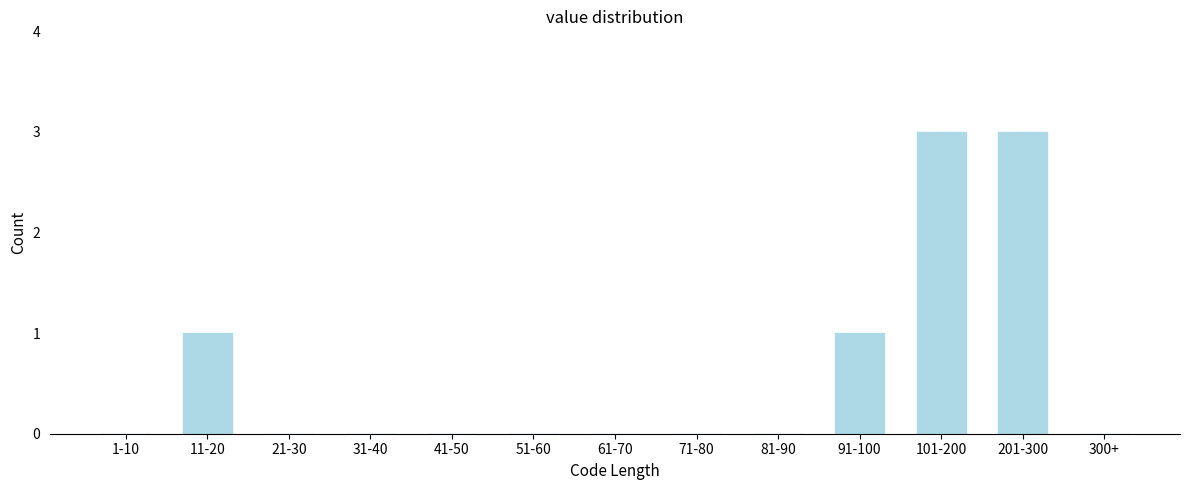

Reading left to right, what are all the values shown in this chart?

1-10=0	11-20=1	21-30=0	31-40=0	41-50=0	51-60=0	61-70=0	71-80=0	81-90=0	91-100=1	101-200=3	201-300=3	300+=0